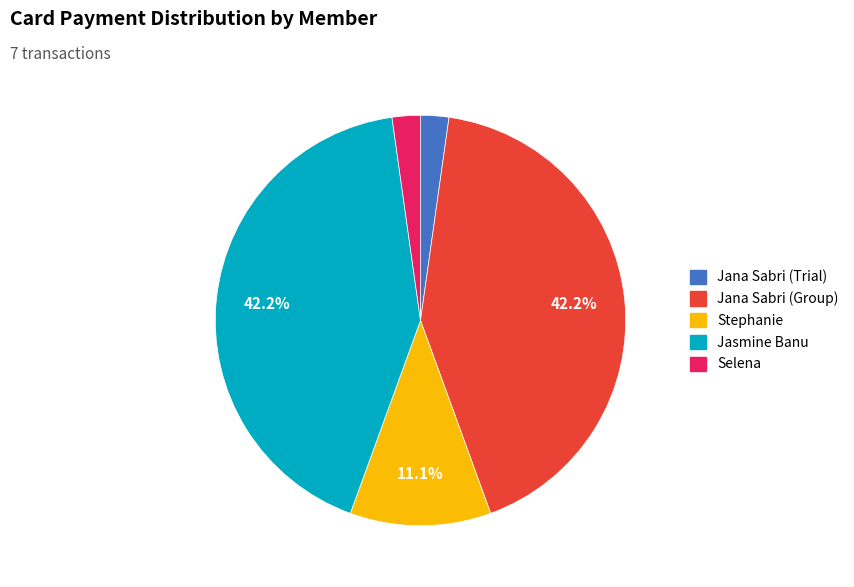

Is there any slice that represents more than half of the pie?

No